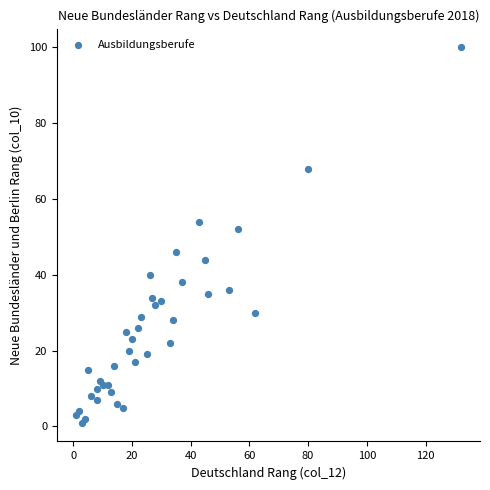

What Y value in the scatter plot is closest to 50?

52